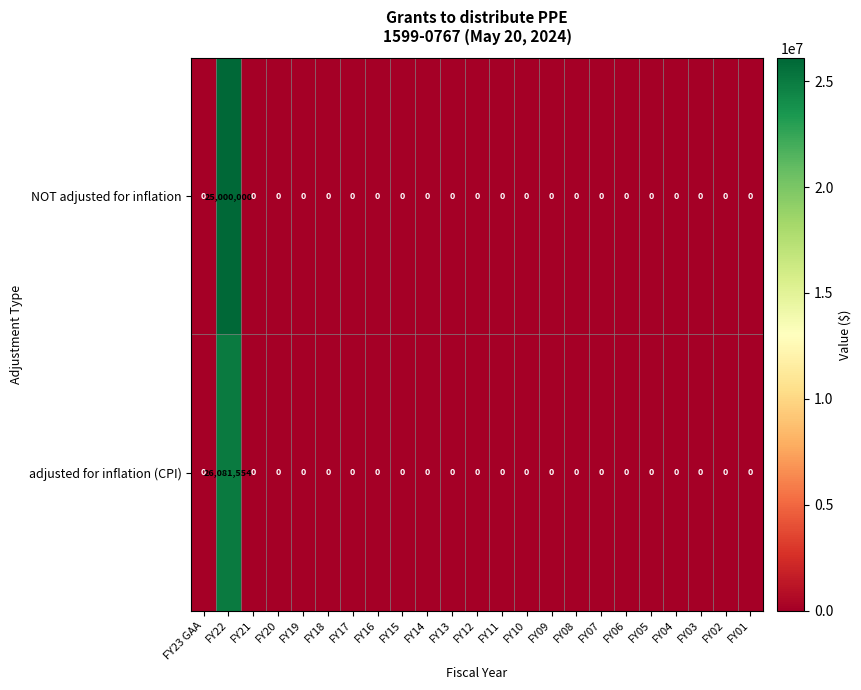

Which series has the largest range (max minus min)?

adjusted for inflation (CPI)